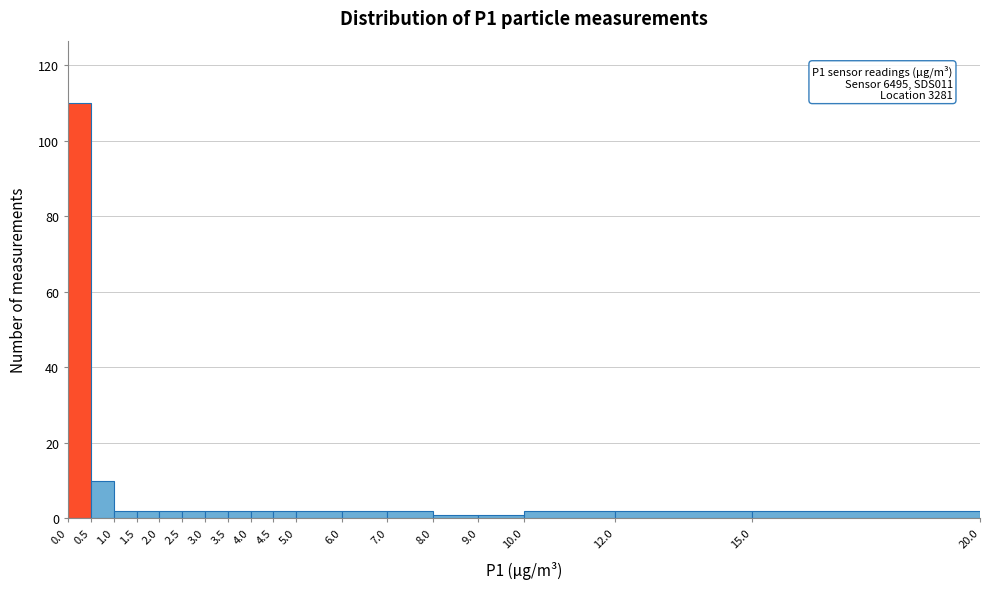

Over which range of the x-axis is the bar tallest?

0.0 to 0.5